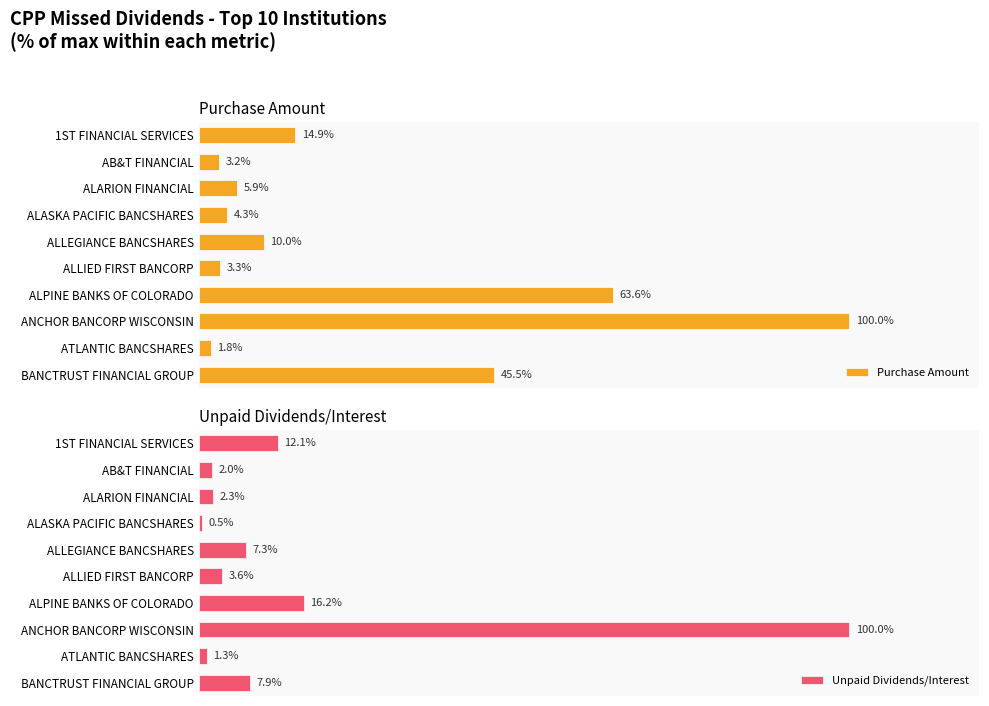

Reading left to right, list all the values displayed in this chart.

Purchase Amount: 14.9	3.2	5.9	4.3	10.0	3.3	63.6	100.0	1.8	45.5
Unpaid Dividends/Interest: 12.1	2.0	2.3	0.5	7.3	3.6	16.2	100.0	1.3	7.9